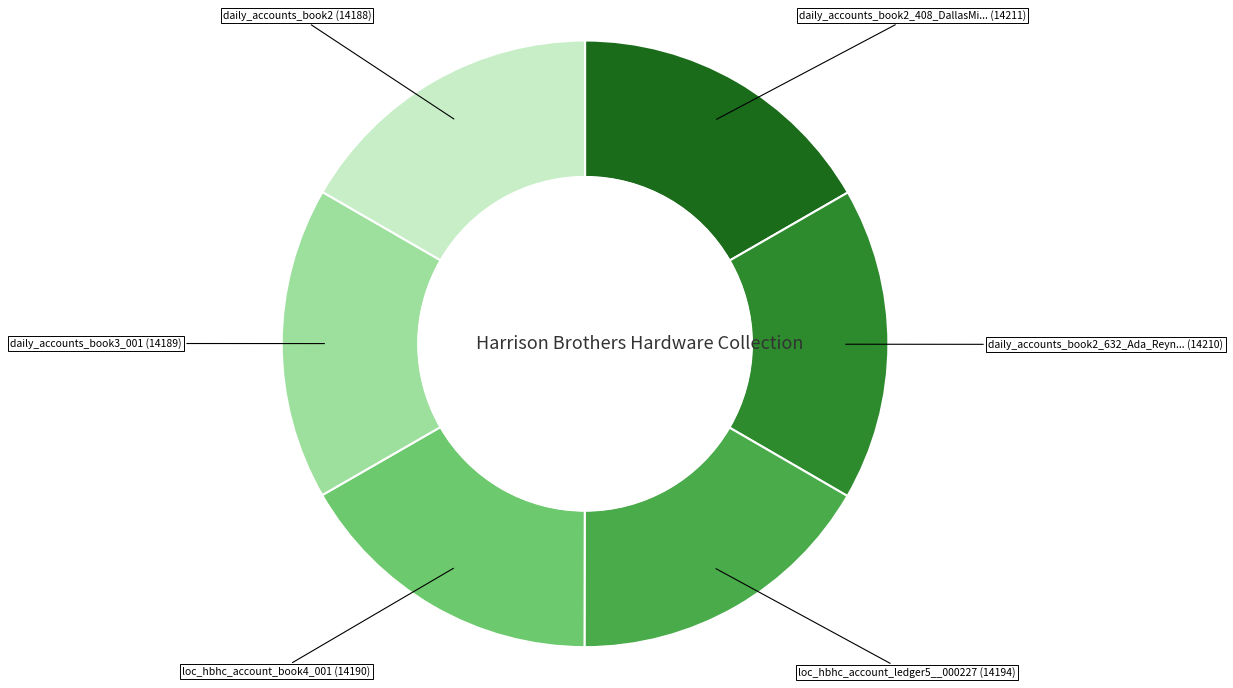

Does any single category account for the majority?

No